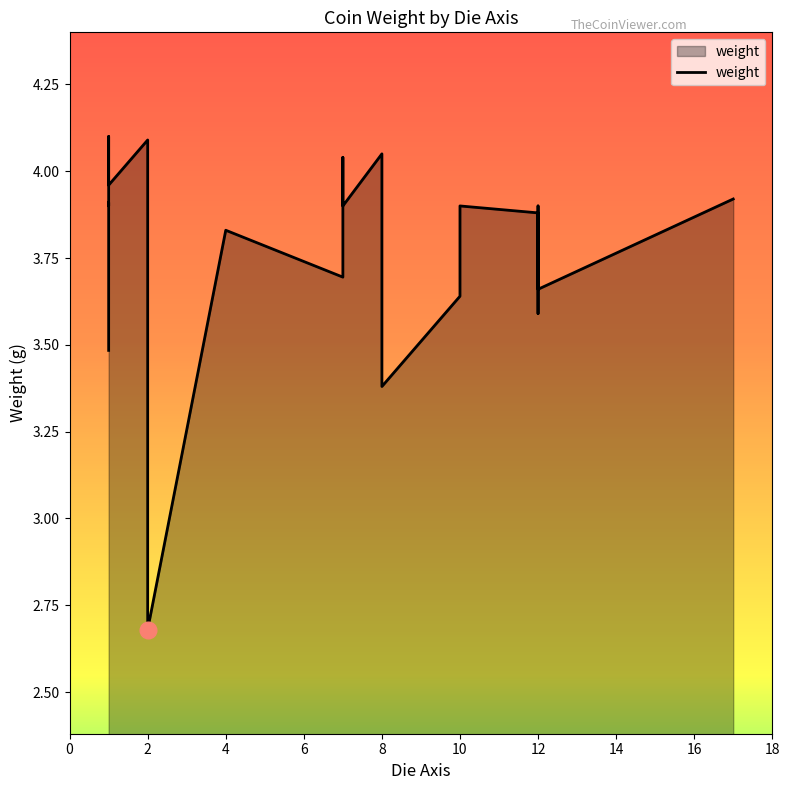

Which has a higher value, 14 or 2?

2